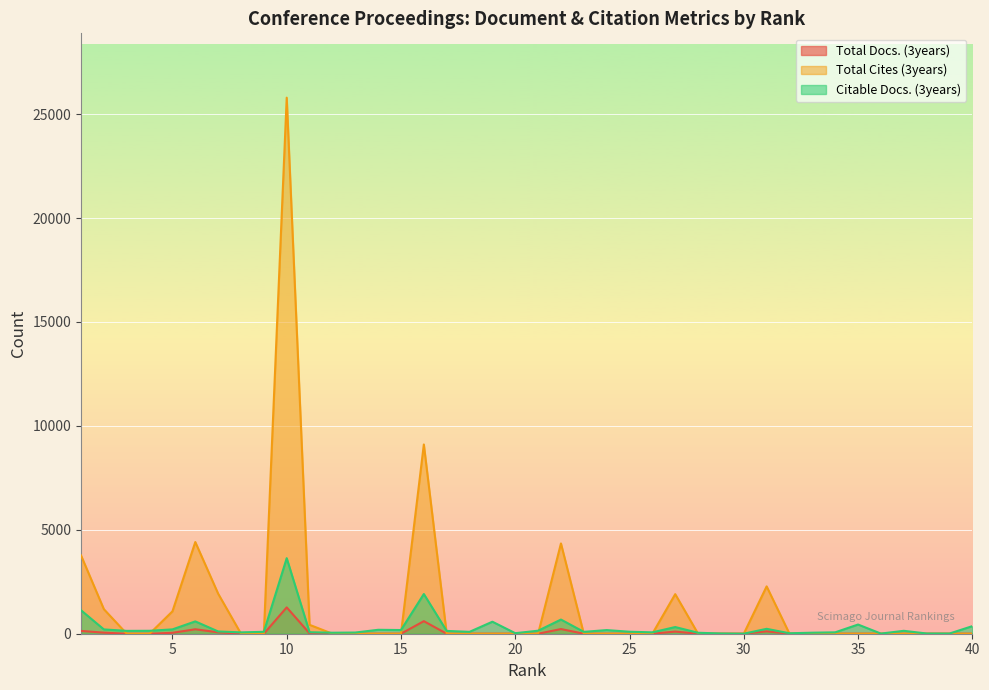

How many categories are shown in the chart?

40